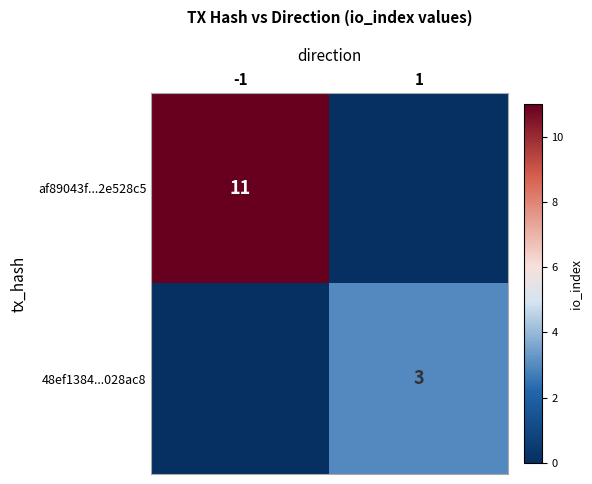

The value of af89043f...2e528c5 at -1 is 20. True or false?

False